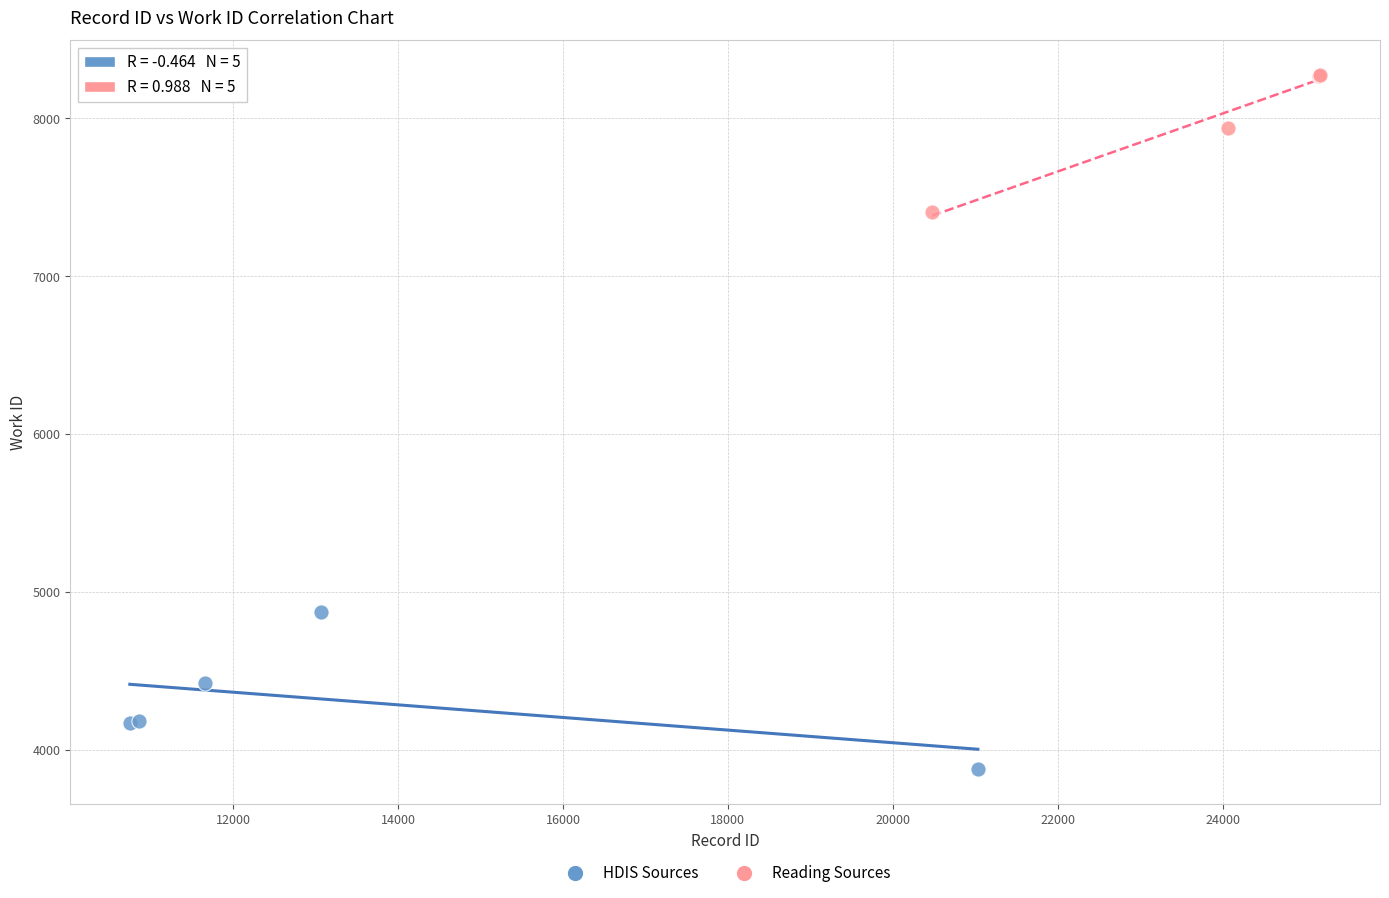

Which series reaches the minimum Y coordinate?

HDIS Sources